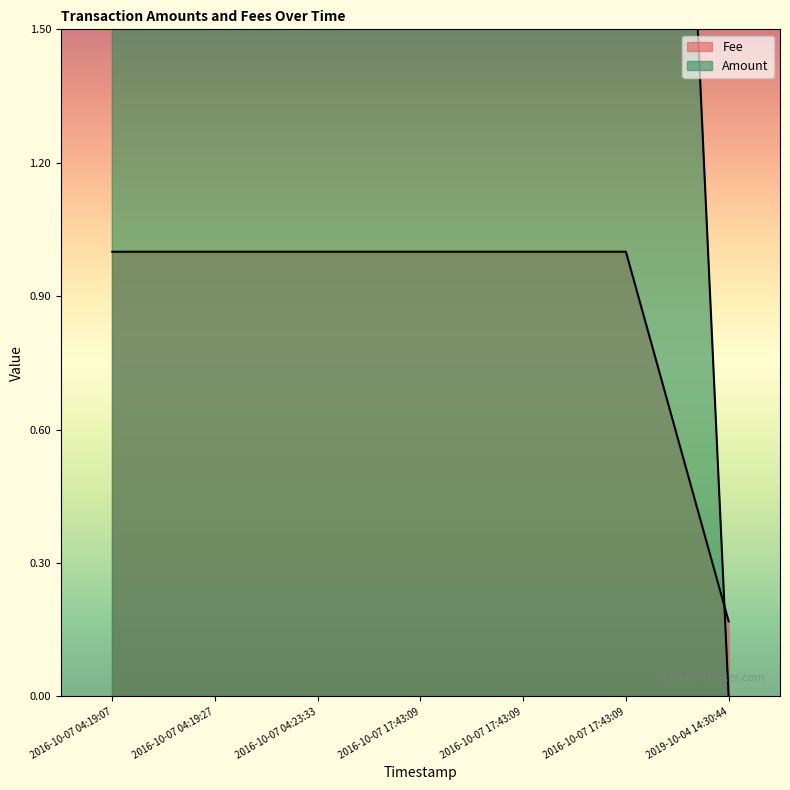

Between which two adjacent categories do Fee and Amount first intersect?

2019-10-04 14:30:44 and 2016-10-07 17:43:09